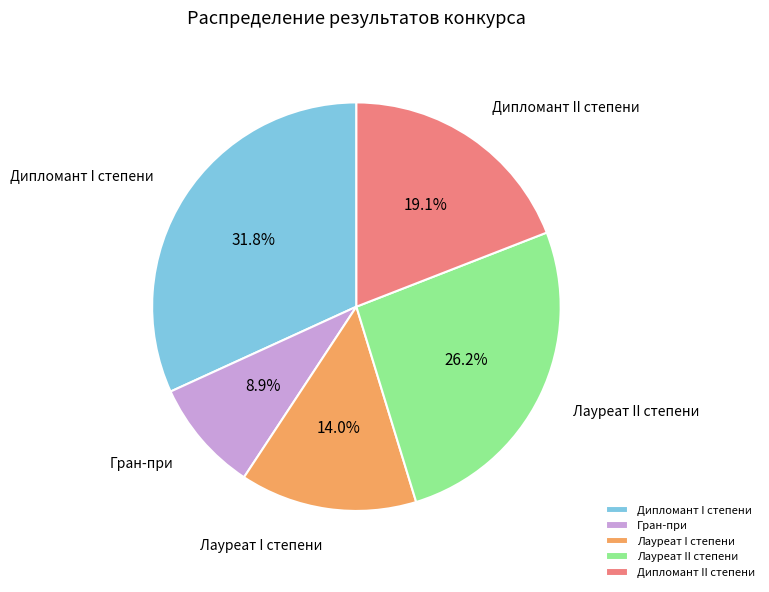

What portion of the pie excludes Гран-при?

91.1%